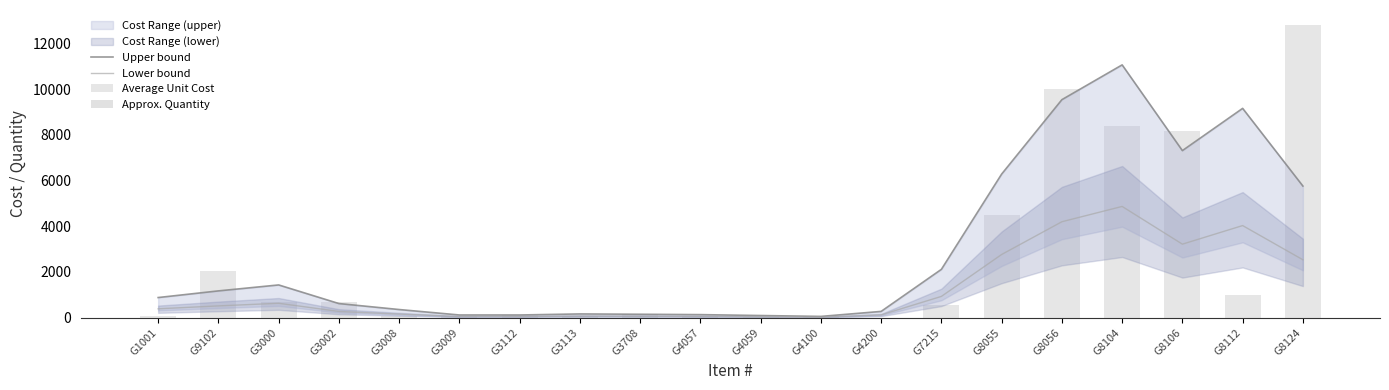

Rank the categories by Lower bound value from lowest to highest.

G4100, G4059, G3009, G3112, G4057, G3708, G3113, G4200, G3008, G3002, G1001, G9102, G3000, G7215, G8124, G8055, G8106, G8112, G8056, G8104